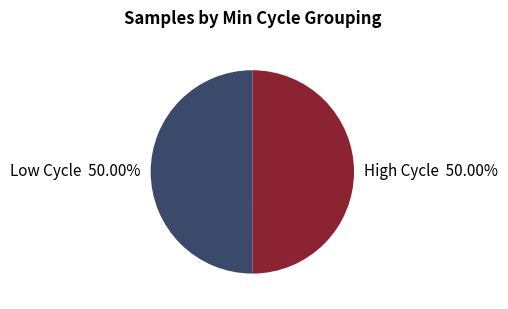

Do High Cycle 50.00% and Low Cycle 50.00% together represent more than half of the pie?

Yes